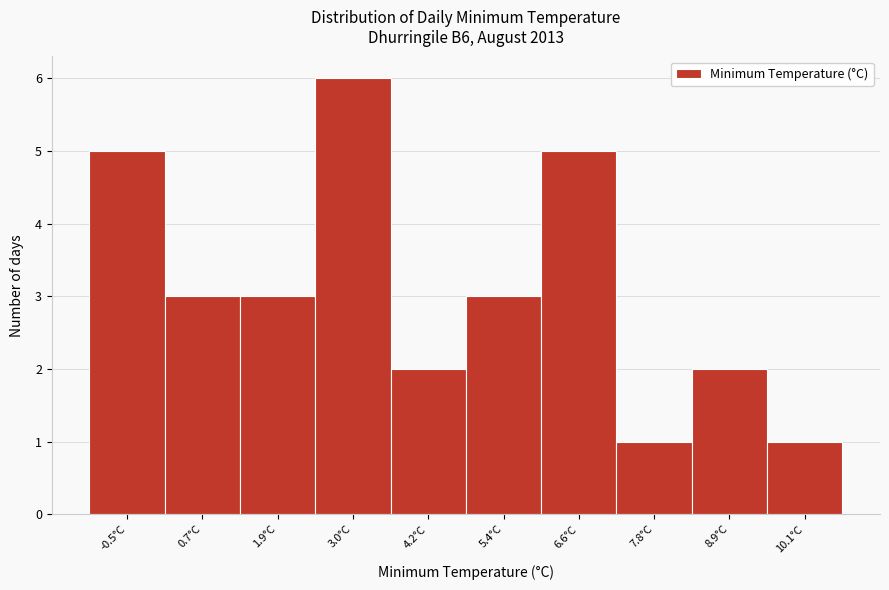

Reading right to left, extract all data points from this chart.

10.1°C=1	8.9°C=2	7.8°C=1	6.6°C=5	5.4°C=3	4.2°C=2	3.0°C=6	1.9°C=3	0.7°C=3	-0.5°C=5